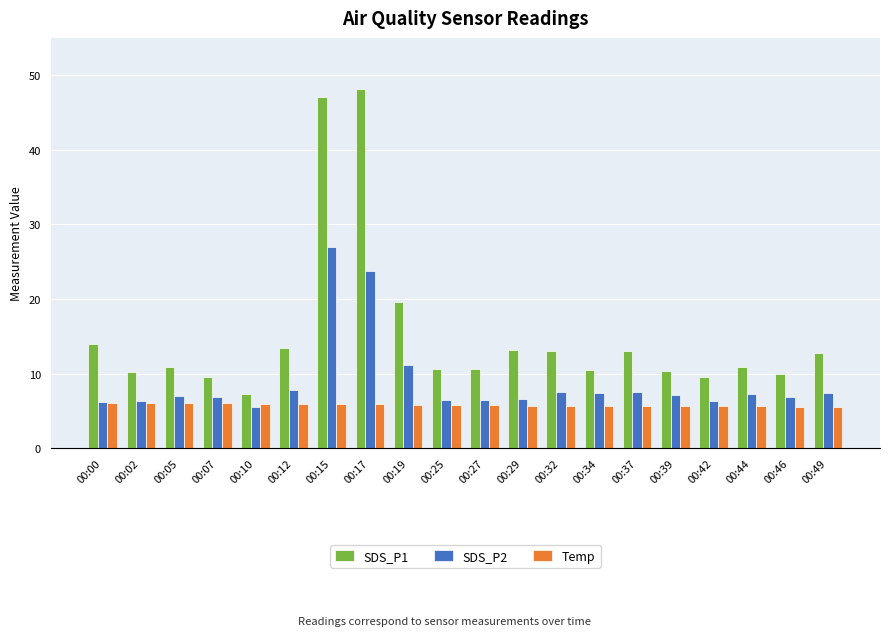

What is the highest value of the Temp series?

6.0